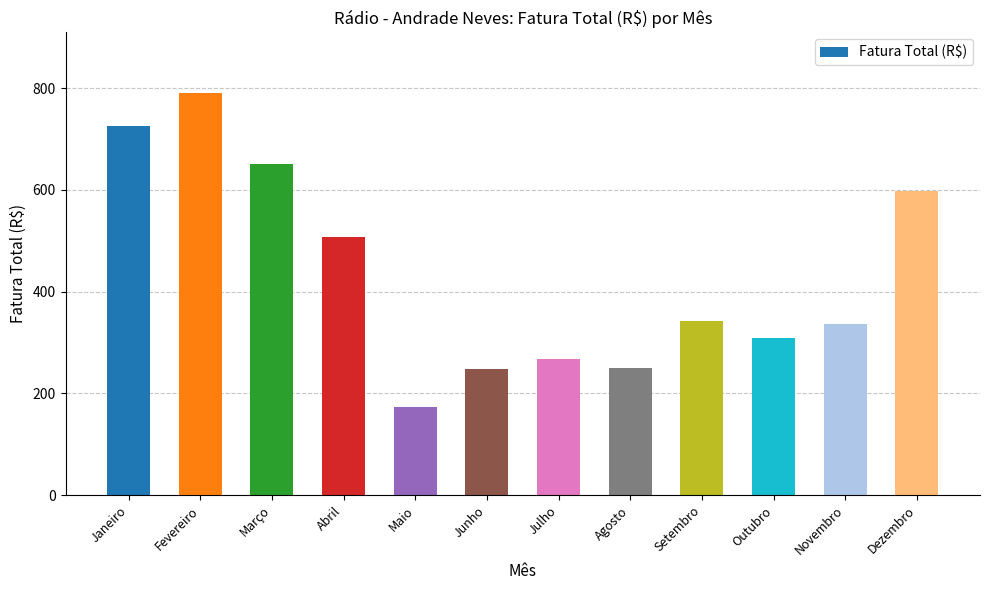

What position from the right is Setembro?

4